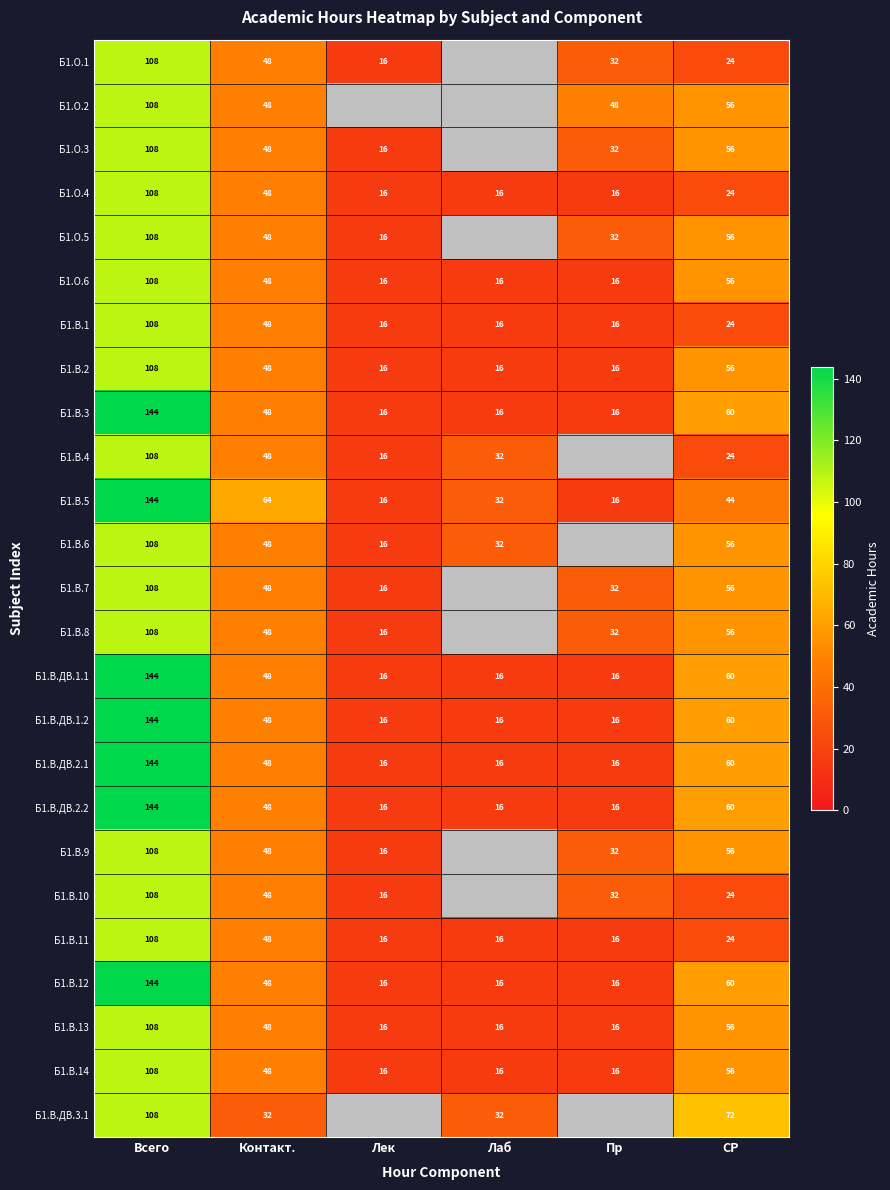

True or false: Б1.В.ДВ.1.2 has a value of 16 at Лек.

True